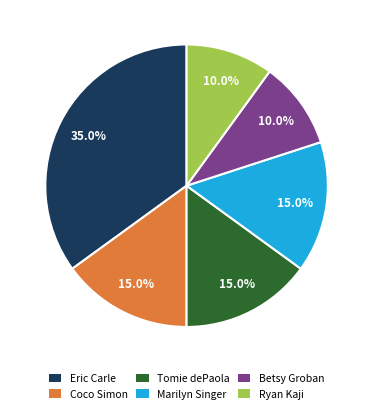

The Betsy Groban slice represents 10% of the pie. True or false?

True